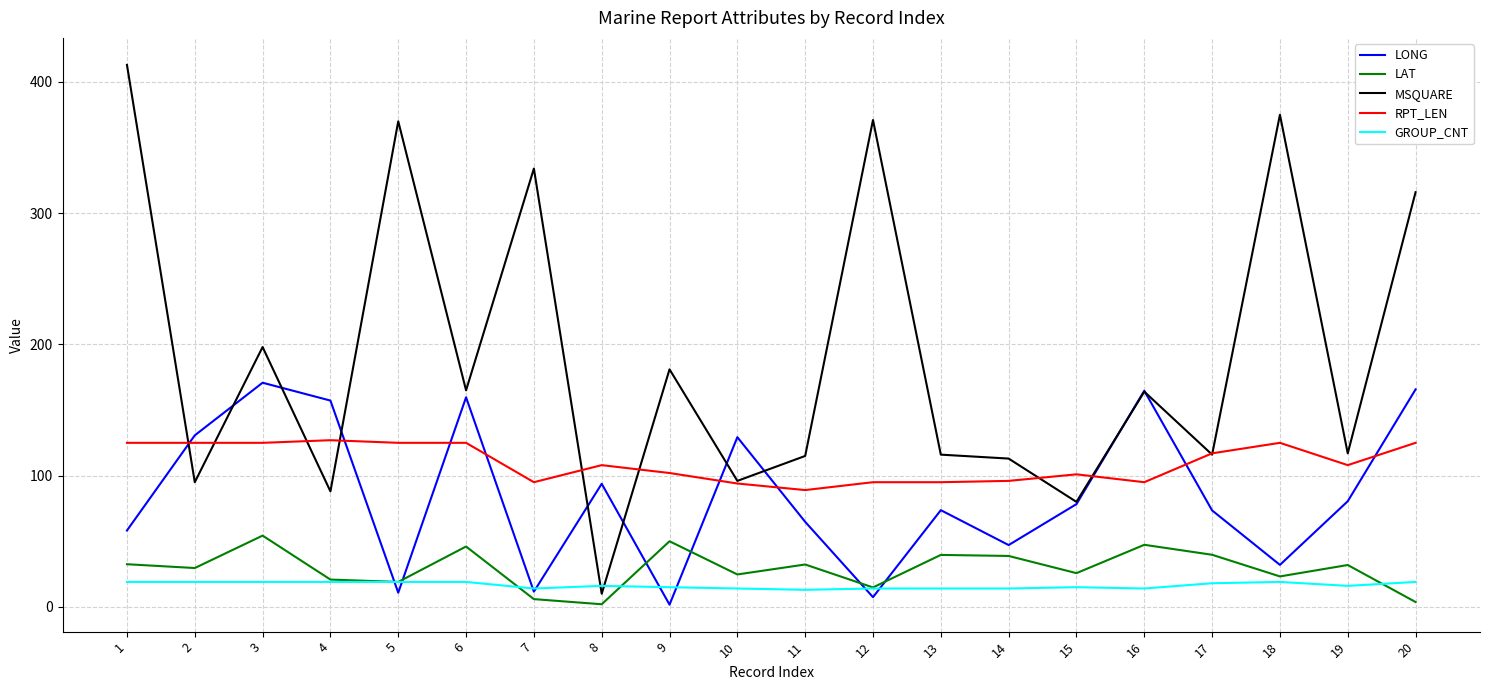

What are all the series names shown in the legend?

LONG, LAT, MSQUARE, RPT_LEN, GROUP_CNT